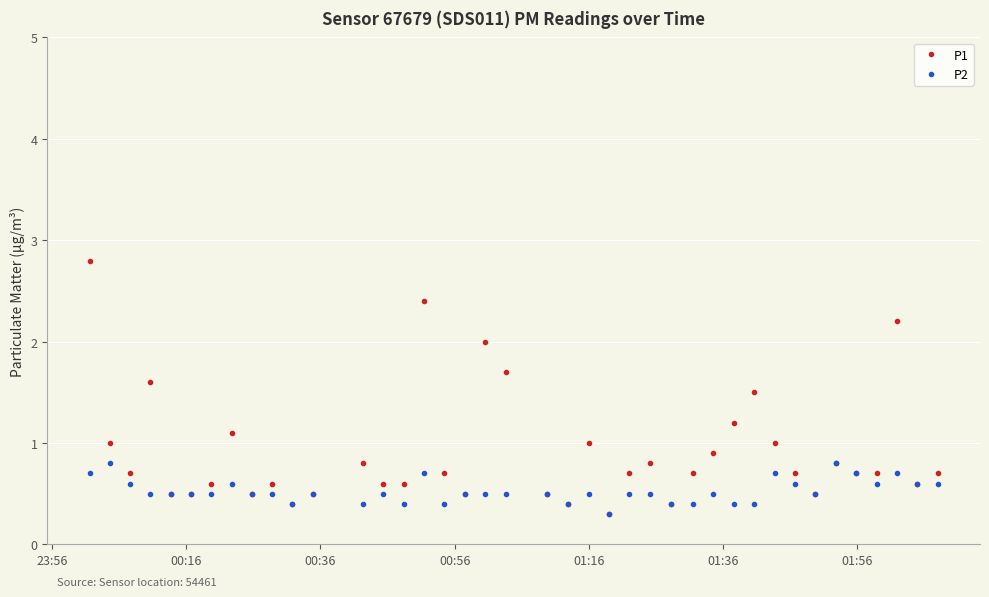

Which series has the largest range (max minus min)?

P1